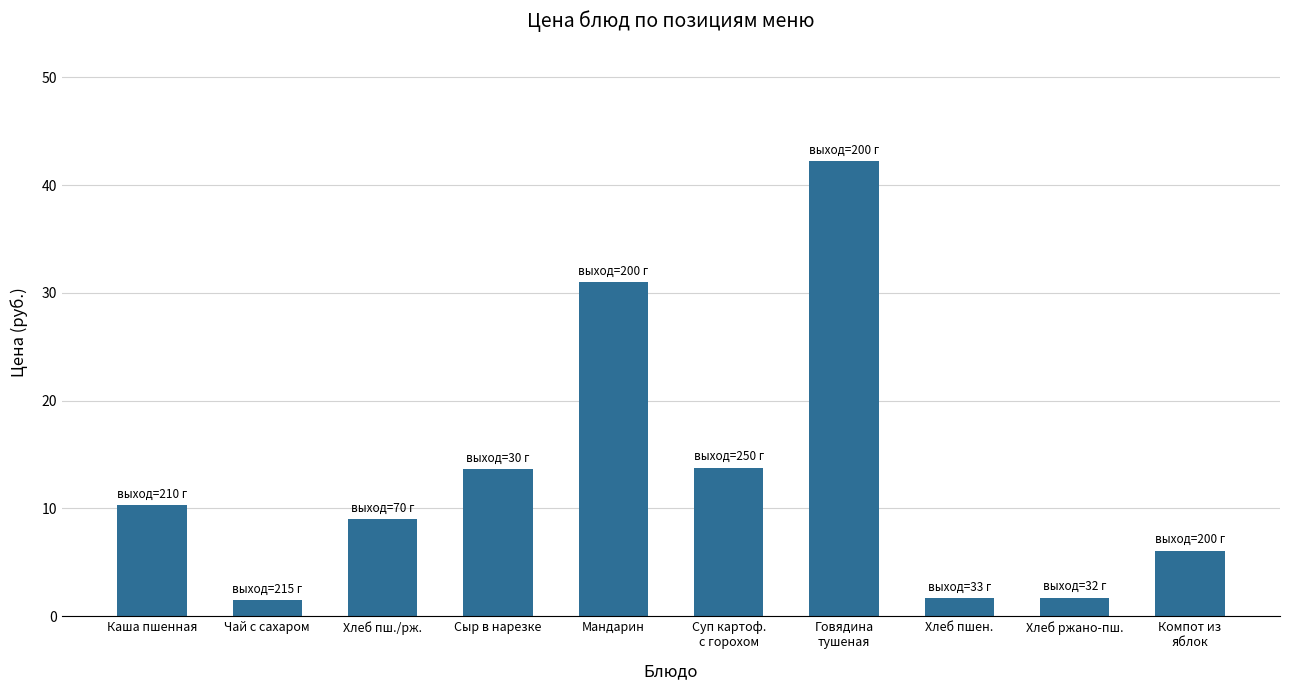

What is the difference between the values at Мандарин and Чай с сахаром?

29.5